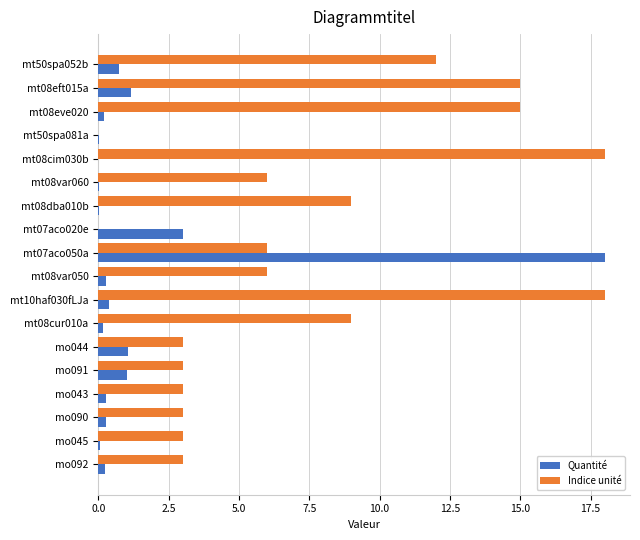

Which series changed the most between mt08cim030b and mt08dba010b?

Indice unité